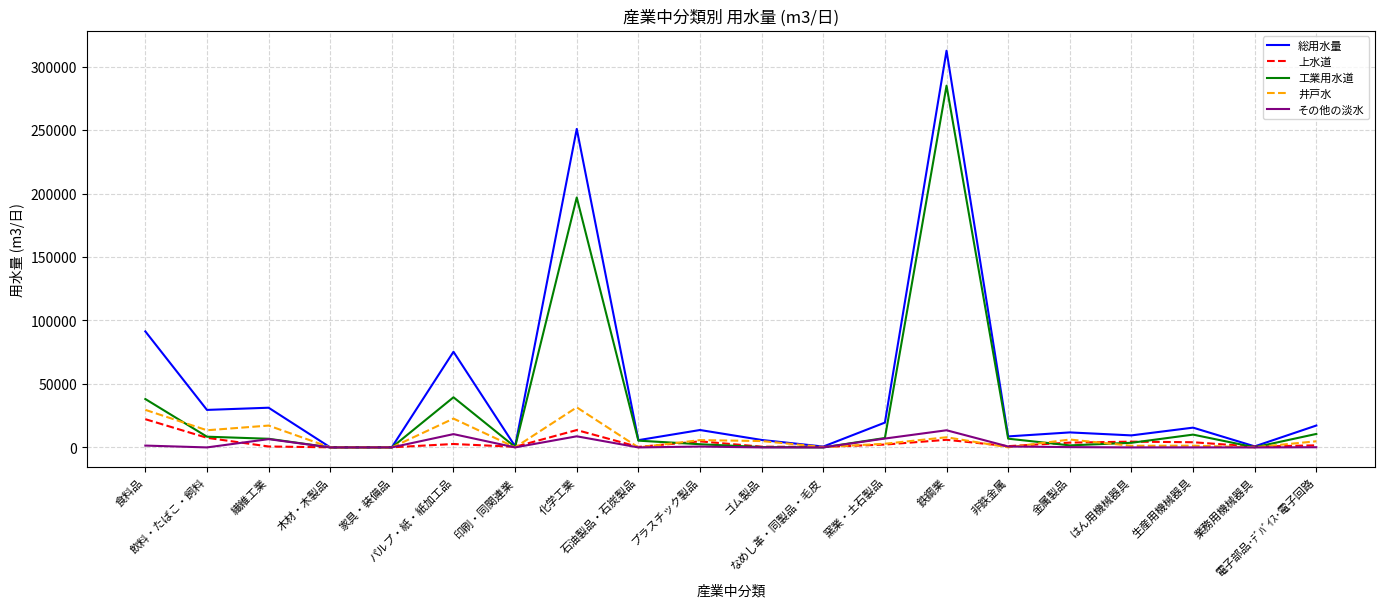

True or false: その他の淡水 and 井戸水 intersect in this chart.

True